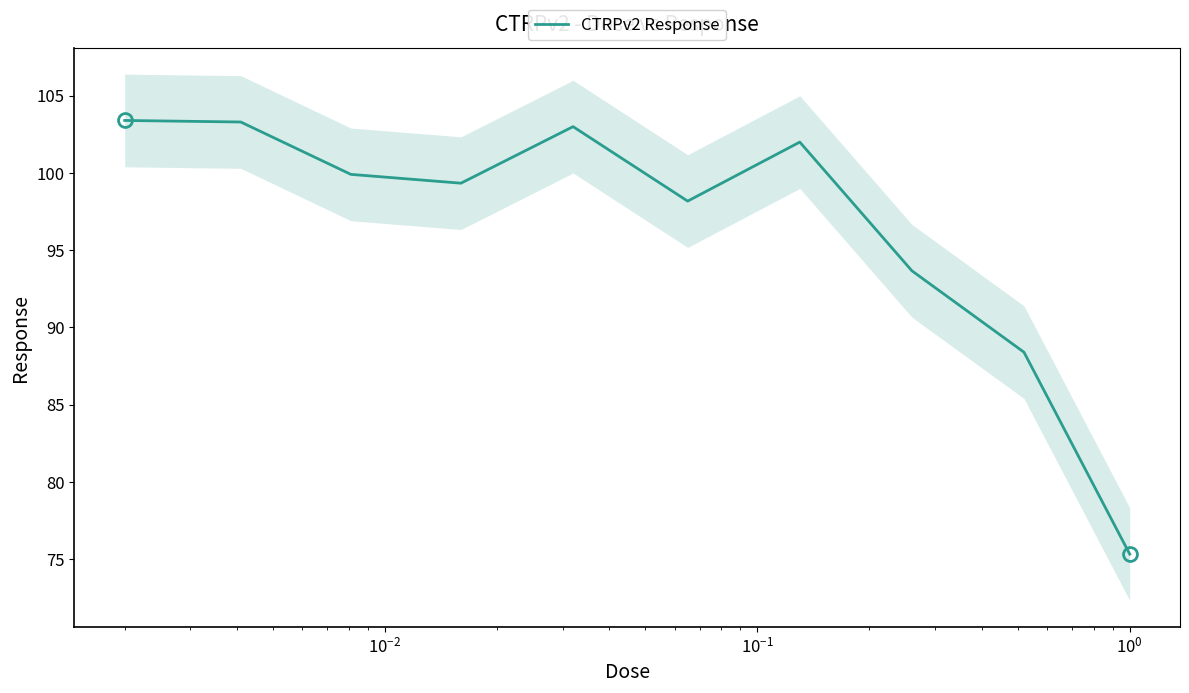

How many interior local valleys (lower than both neighbors) does the data have?

2